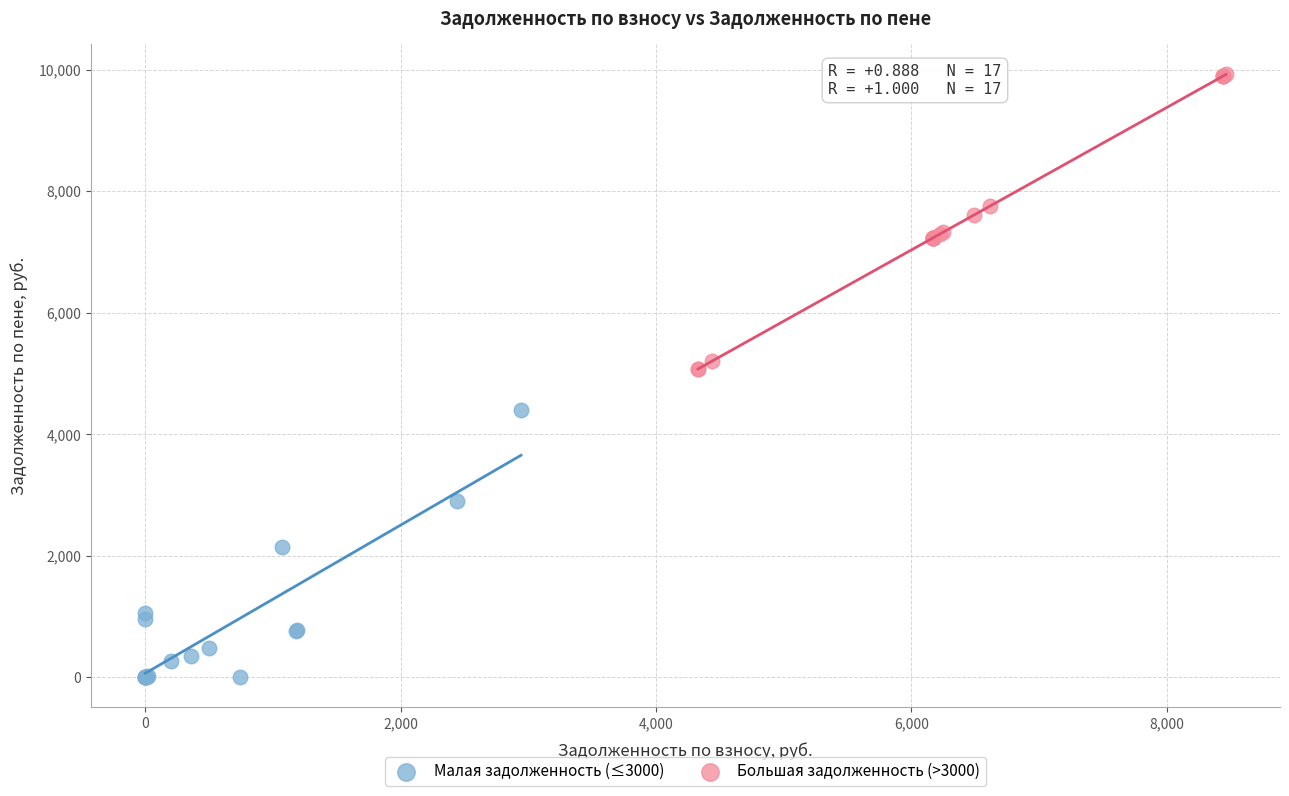

Which series contains the lowest Y value?

Малая задолженность (≤3000)